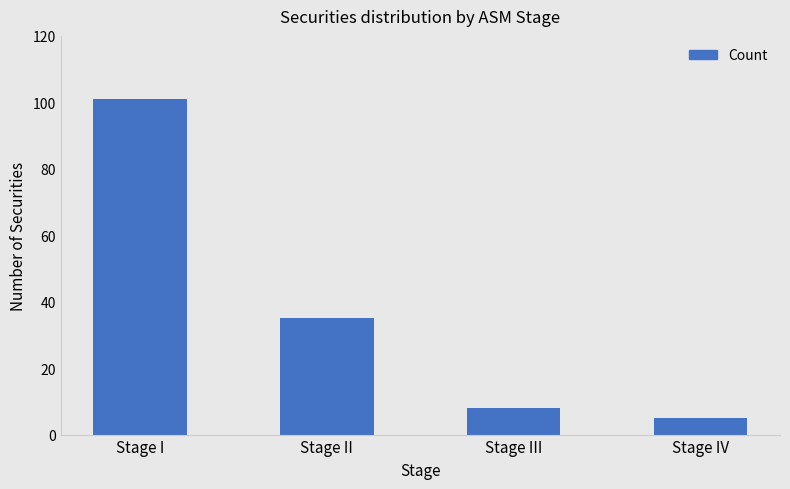

How many bars are there in total?

4